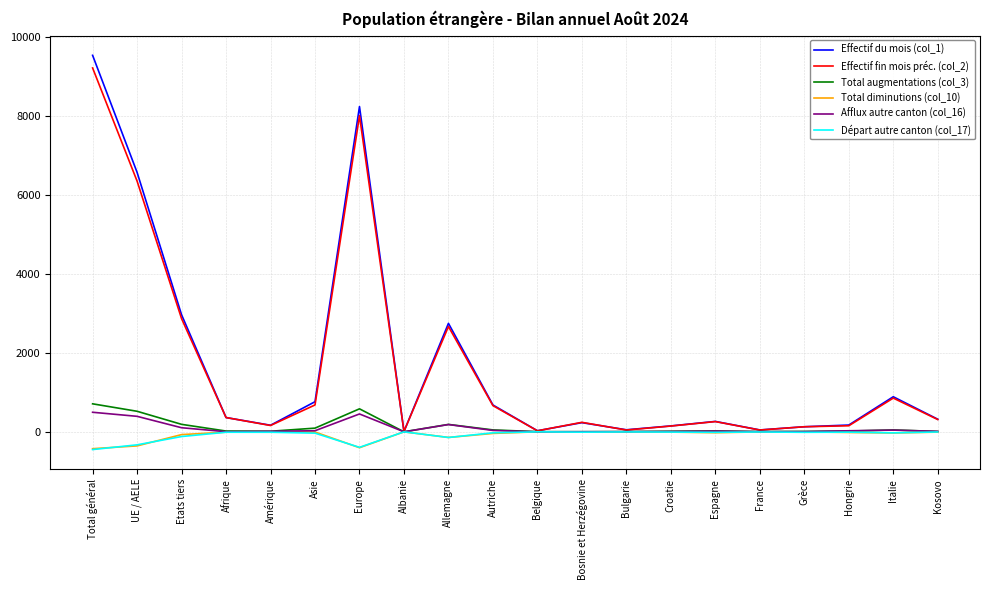

What is the minimum value shown in the chart?

-450